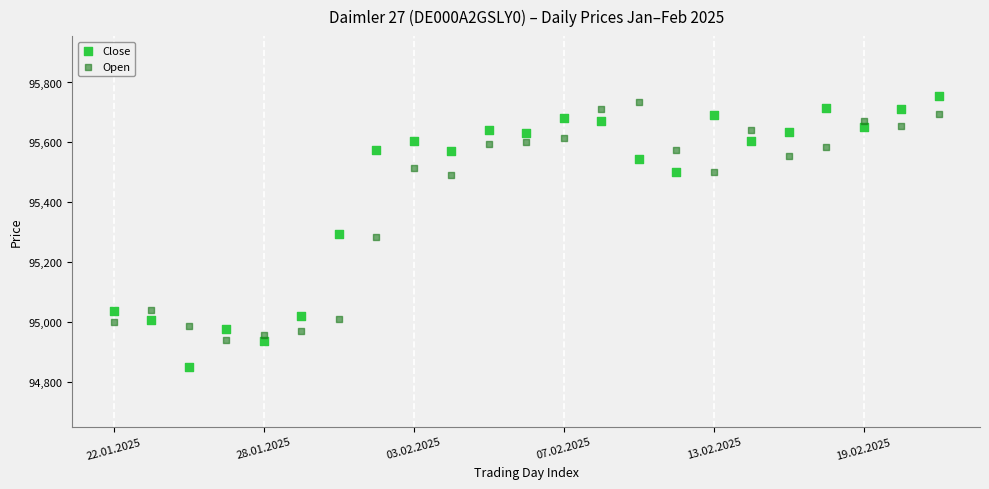

Which series has the largest Y range (max minus min)?

Close